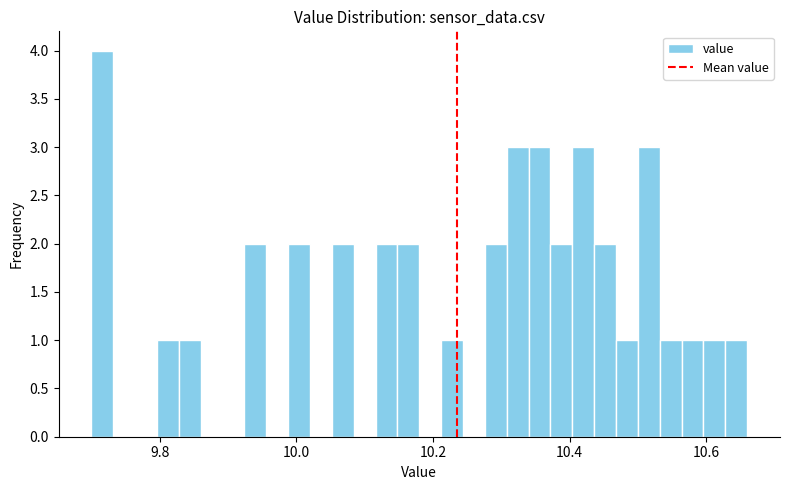

Around what value on the x-axis is the tallest bar? Give the approximate position of its centre, as read against the axis.

9.72